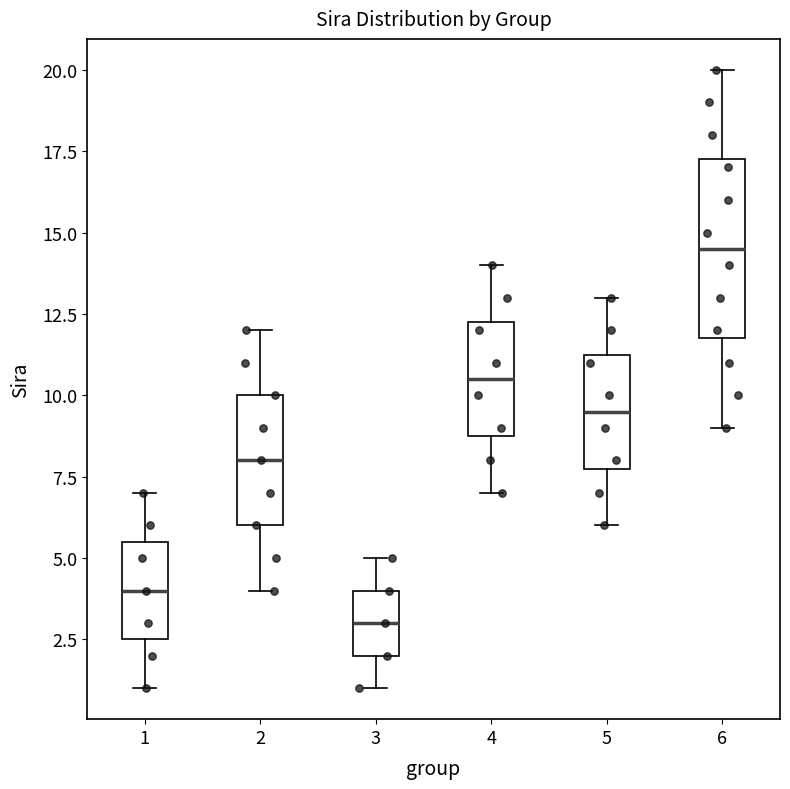

Reading left to right, transcribe this box plot: for each box, give where its median line is, the range the box spans, and where its two whiskers end, as read against the y-axis. The values are not printed on the chart, so give them approximately, as read against the axis.

1: median 4.0, box 2.5 to 5.5, whiskers 1.0 to 7.0
2: median 8.0, box 6.0 to 10.0, whiskers 4.0 to 12.0
3: median 3.0, box 2.0 to 4.0, whiskers 1.0 to 5.0
4: median 10.5, box 9.0 to 12.5, whiskers 7.0 to 14.0
5: median 9.5, box 8.0 to 11.5, whiskers 6.0 to 13.0
6: median 14.5, box 12.0 to 17.5, whiskers 9.0 to 20.0